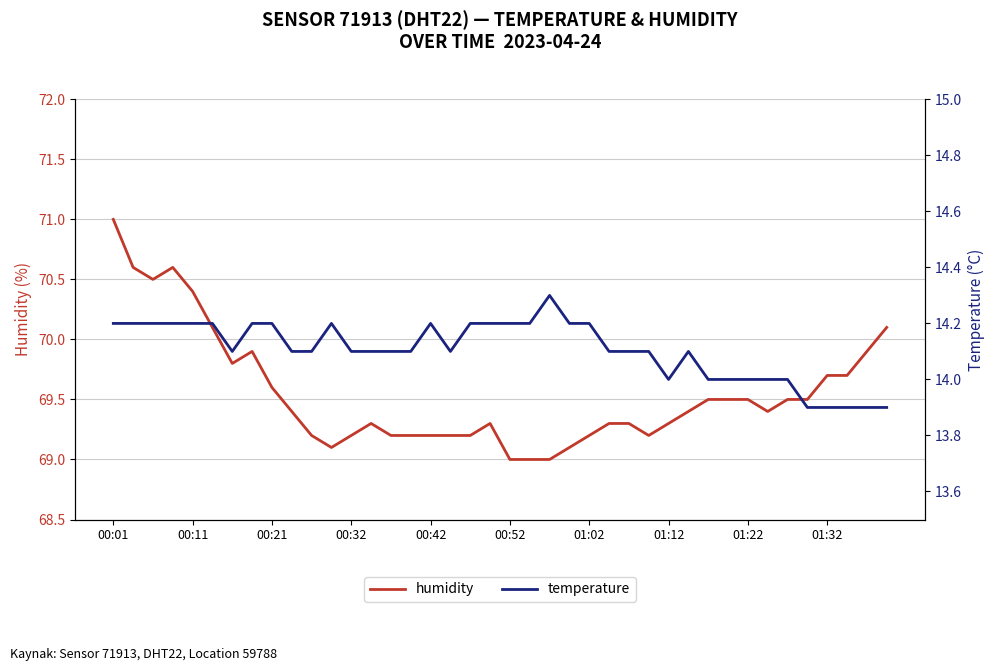

Which series changed the most between 15 and 31?

humidity